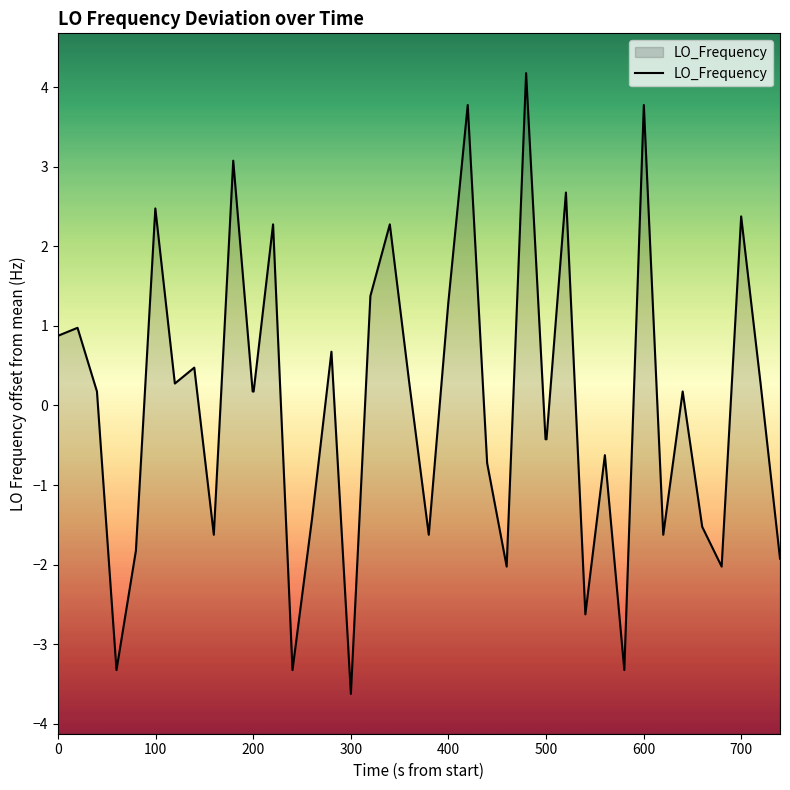

What is the difference between the maximum and minimum values?

7.8